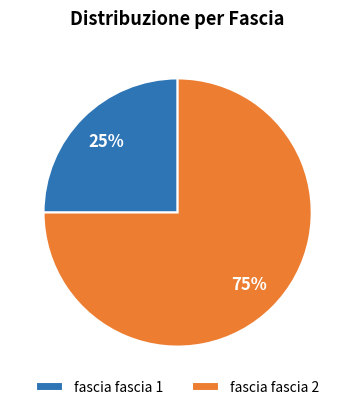

Approximately how many times larger is the value at fascia fascia 2 compared to fascia fascia 1?

3.0